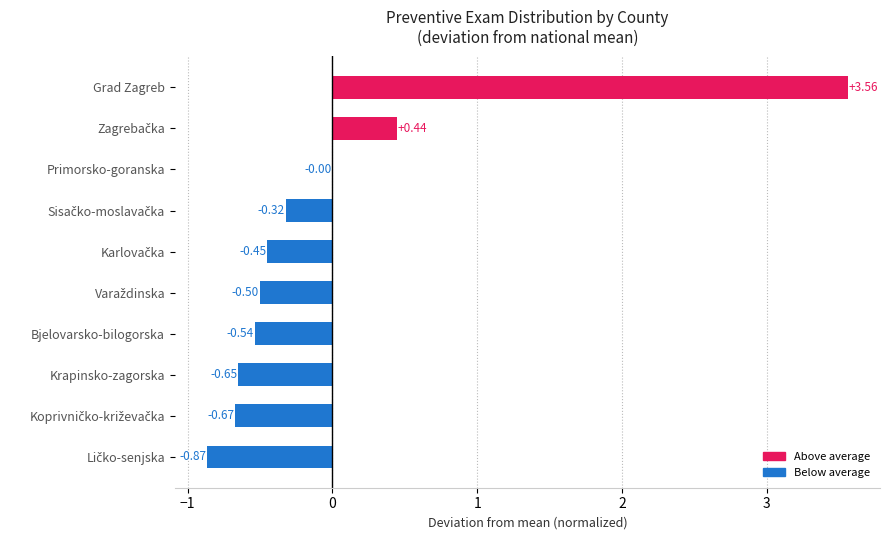

Which label corresponds to the largest value in the chart?

Grad Zagreb